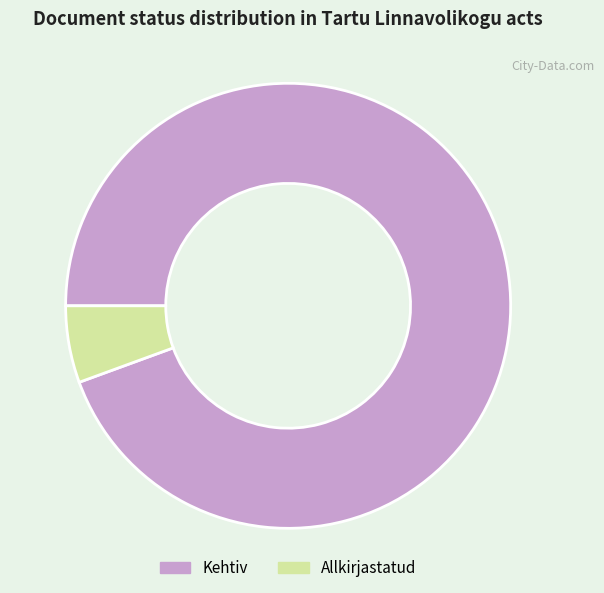

Which category has the biggest portion of the pie?

Kehtiv